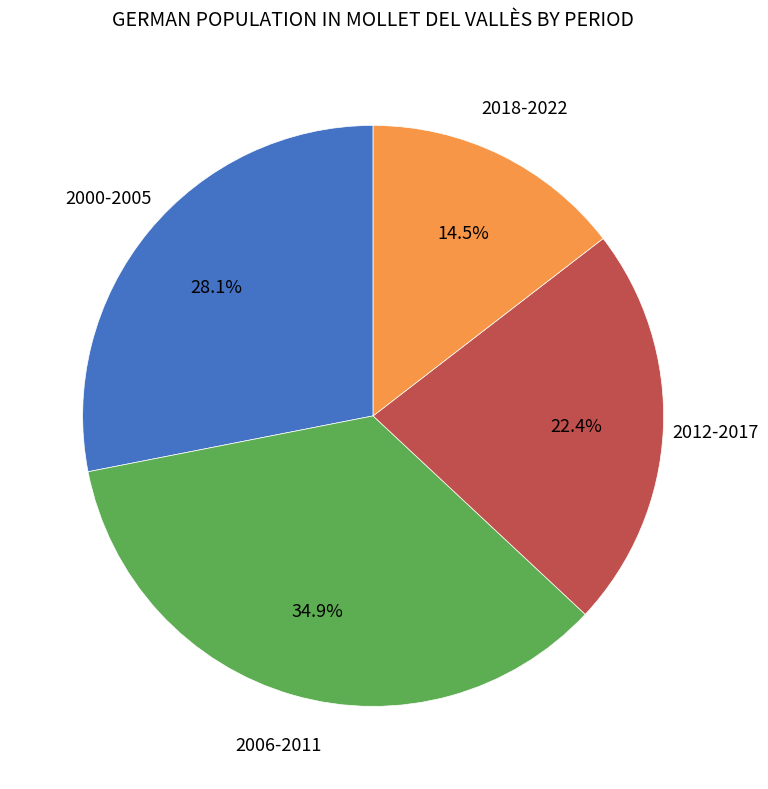

Is there a majority slice in this chart?

No